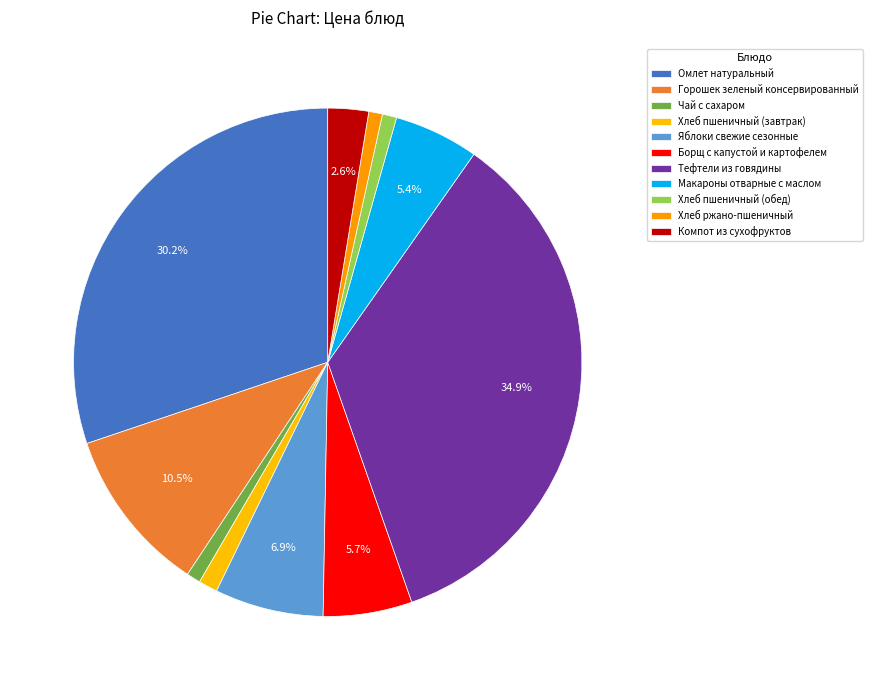

What is the ratio of the value at Яблоки свежие сезонные to the value at Макароны отварные с маслом?

1.3